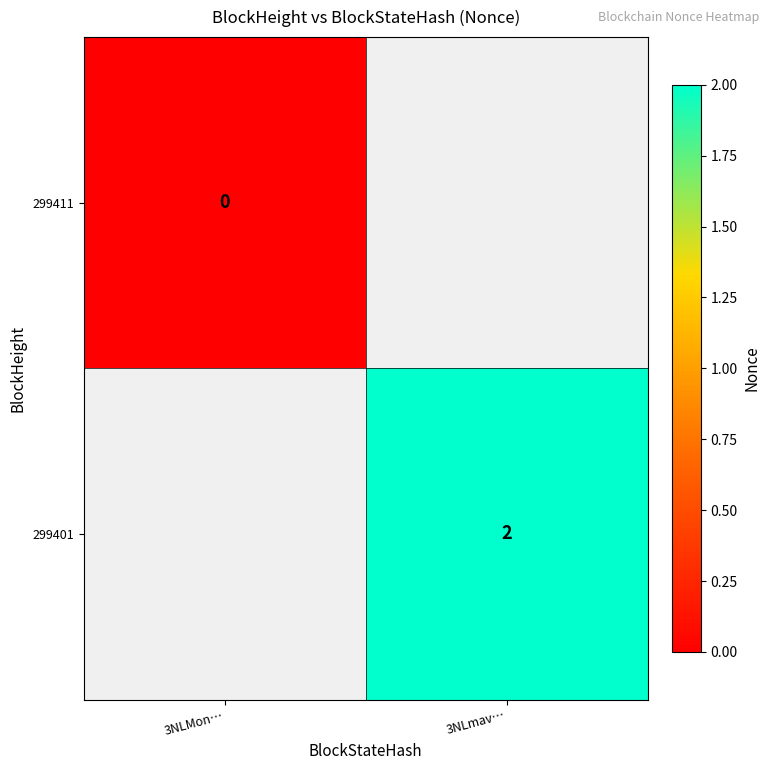

At how many categories does at least one series exceed 0?

1